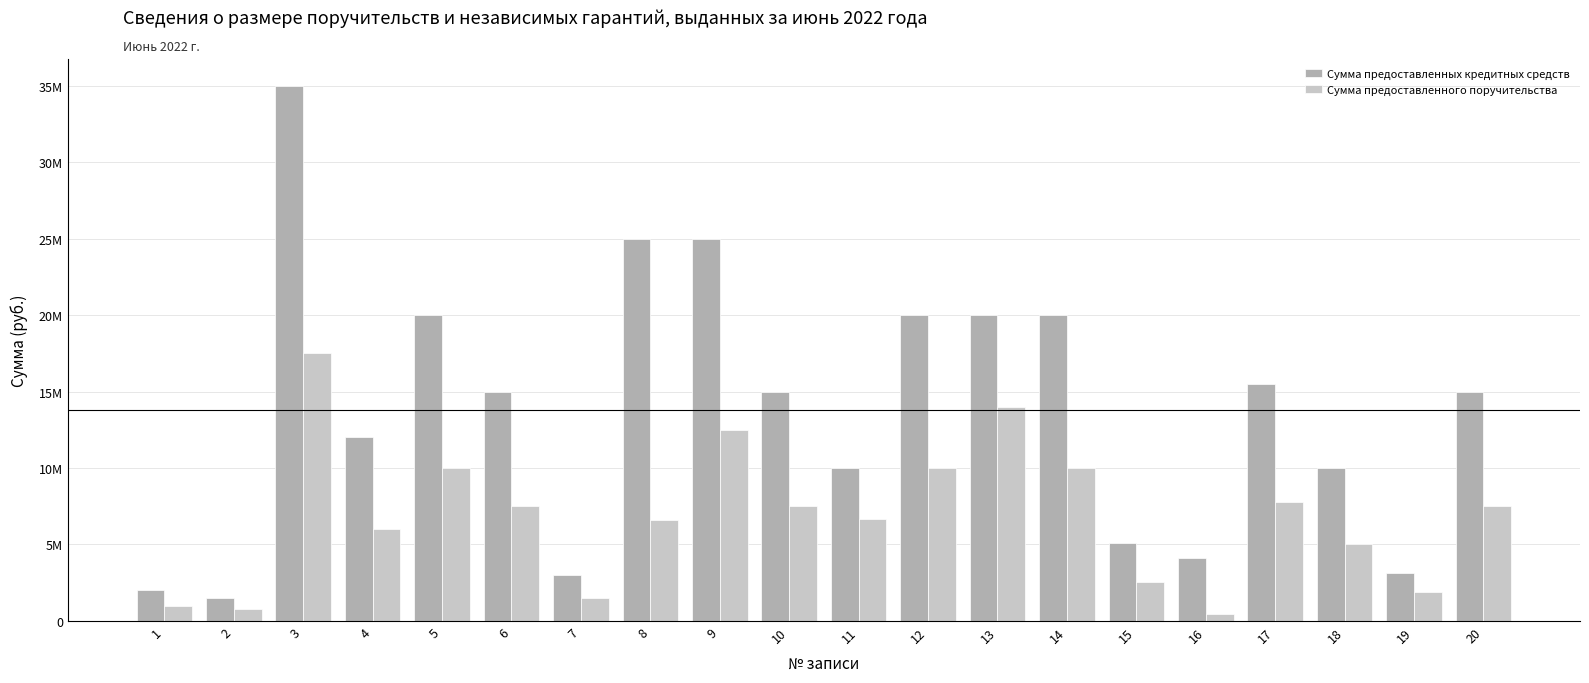

Does the chart contain stacked bars?

No